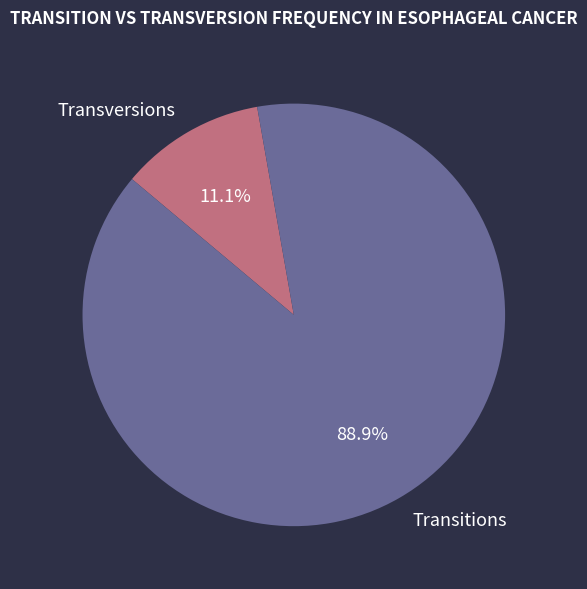

Do Transversions and Transitions together represent more than half of the pie?

Yes